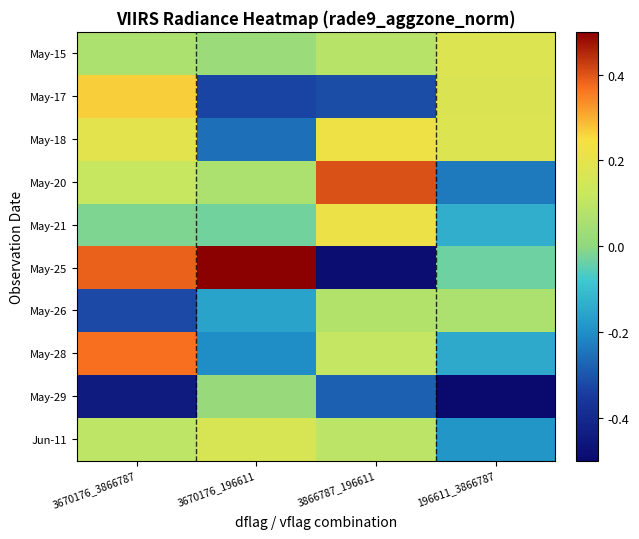

Rank the series by their maximum value, from lowest to highest.

May-29, May-26, Jun-11, May-15, May-21, May-18, May-17, May-28, May-20, May-25